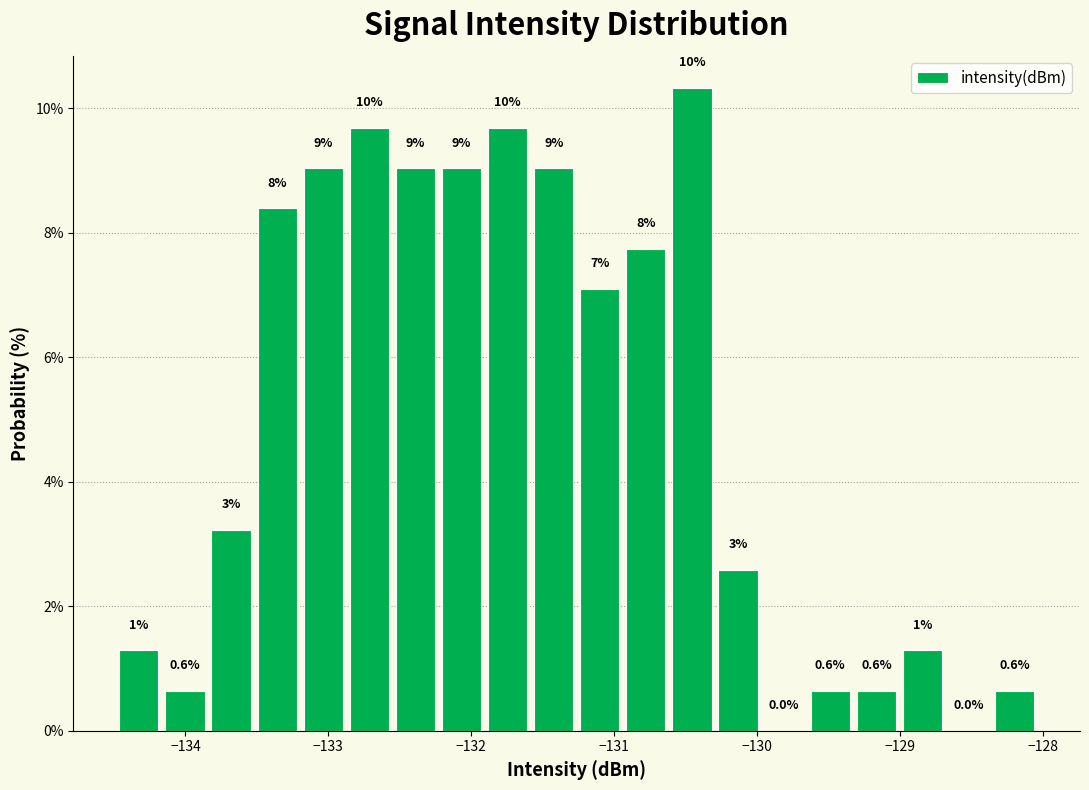

Read against the x-axis, roughly where is the centre of the tallest bar?

-130.5